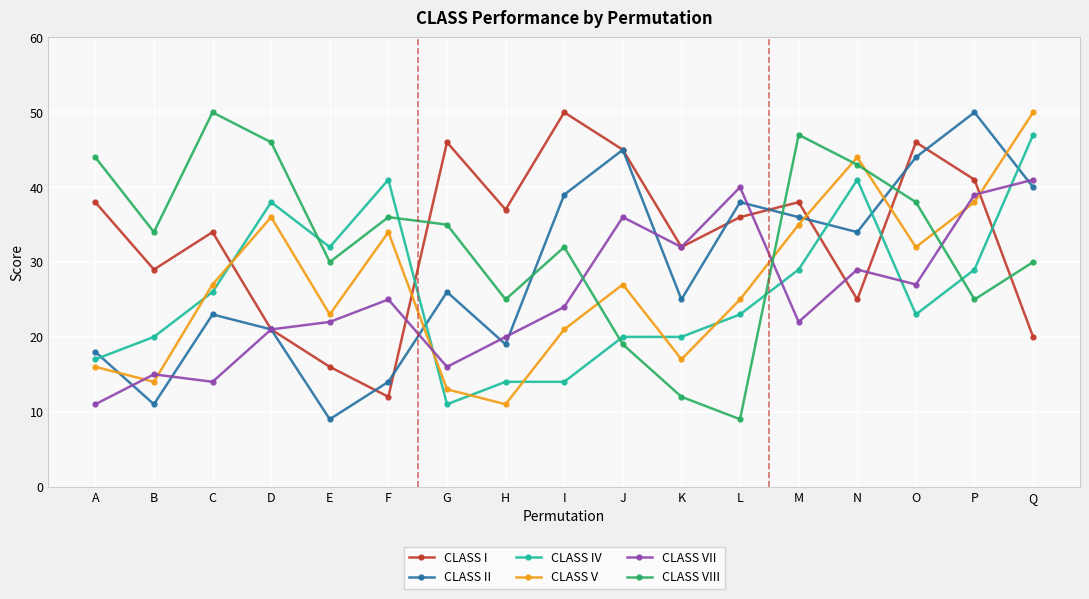

What are all the series names shown in the legend?

CLASS I, CLASS II, CLASS IV, CLASS V, CLASS VII, CLASS VIII